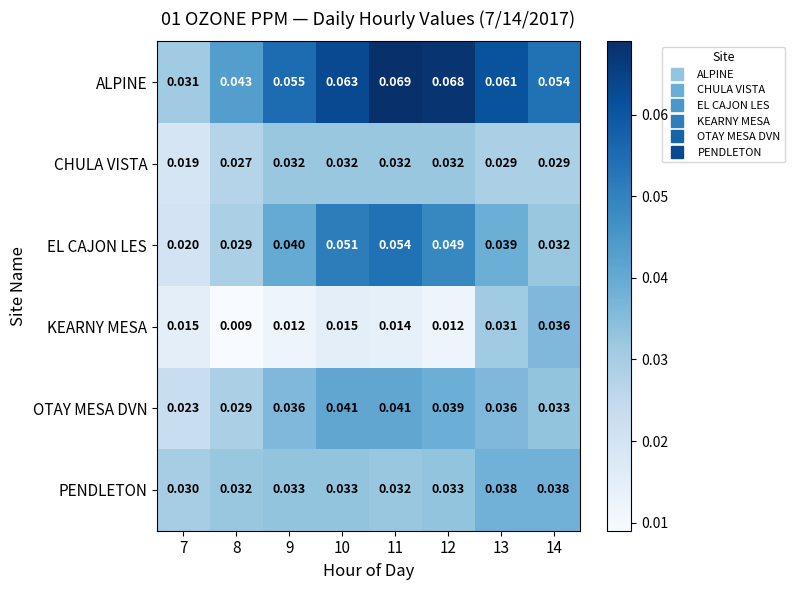

Which series has the largest range (max minus min)?

ALPINE